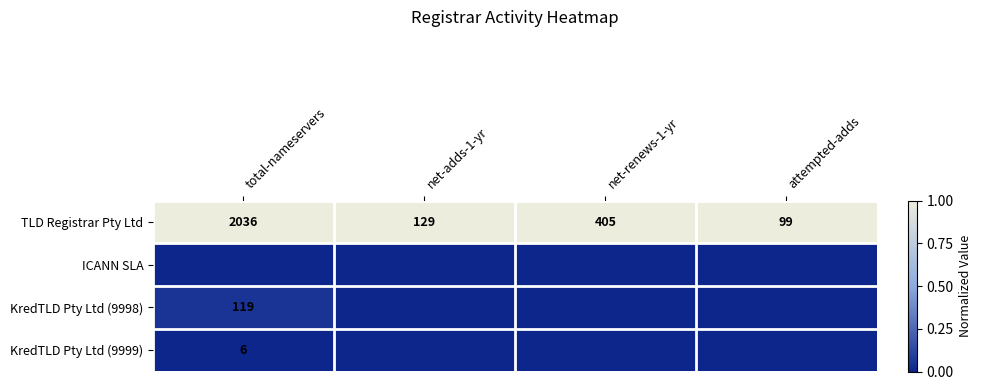

At which label does TLD Registrar Pty Ltd reach its minimum?

attempted-adds